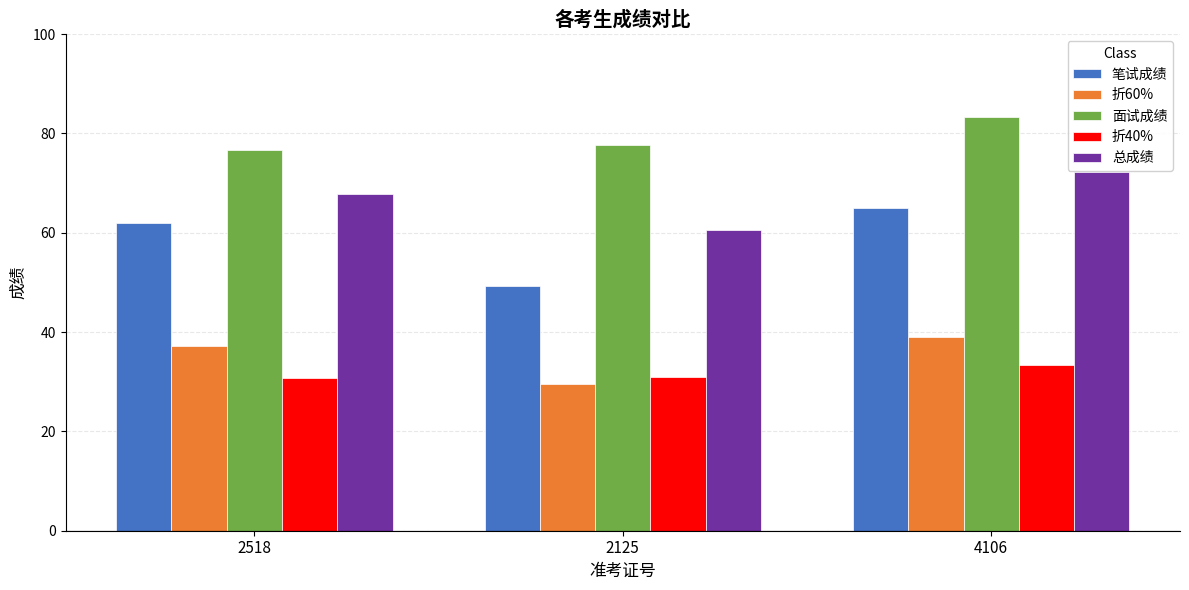

What is the approximate value of 总成绩 at 2125?

60.6